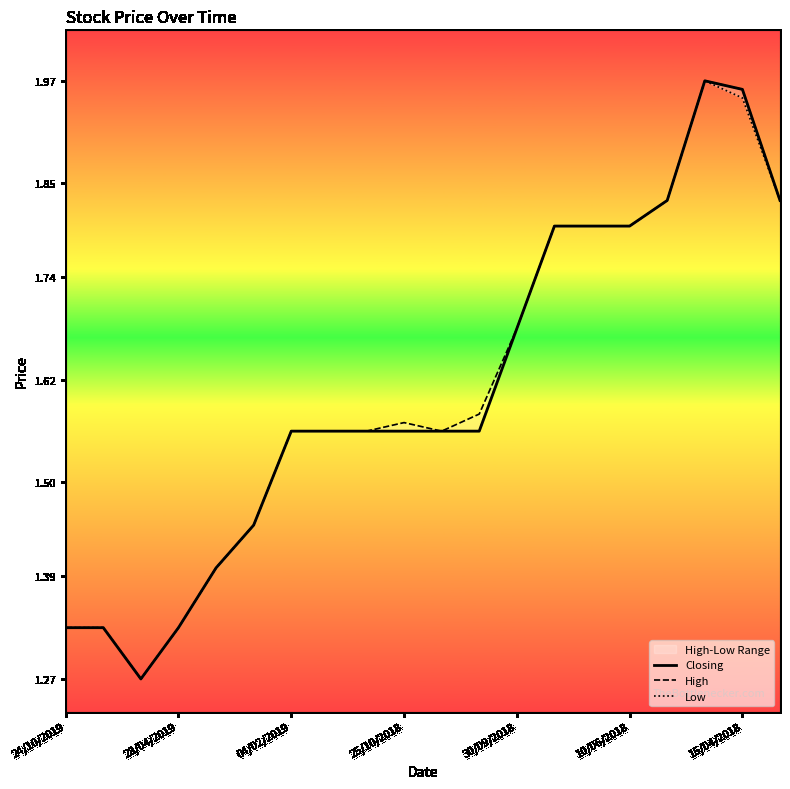

True or false: High has more than 2 interior local peaks.

False